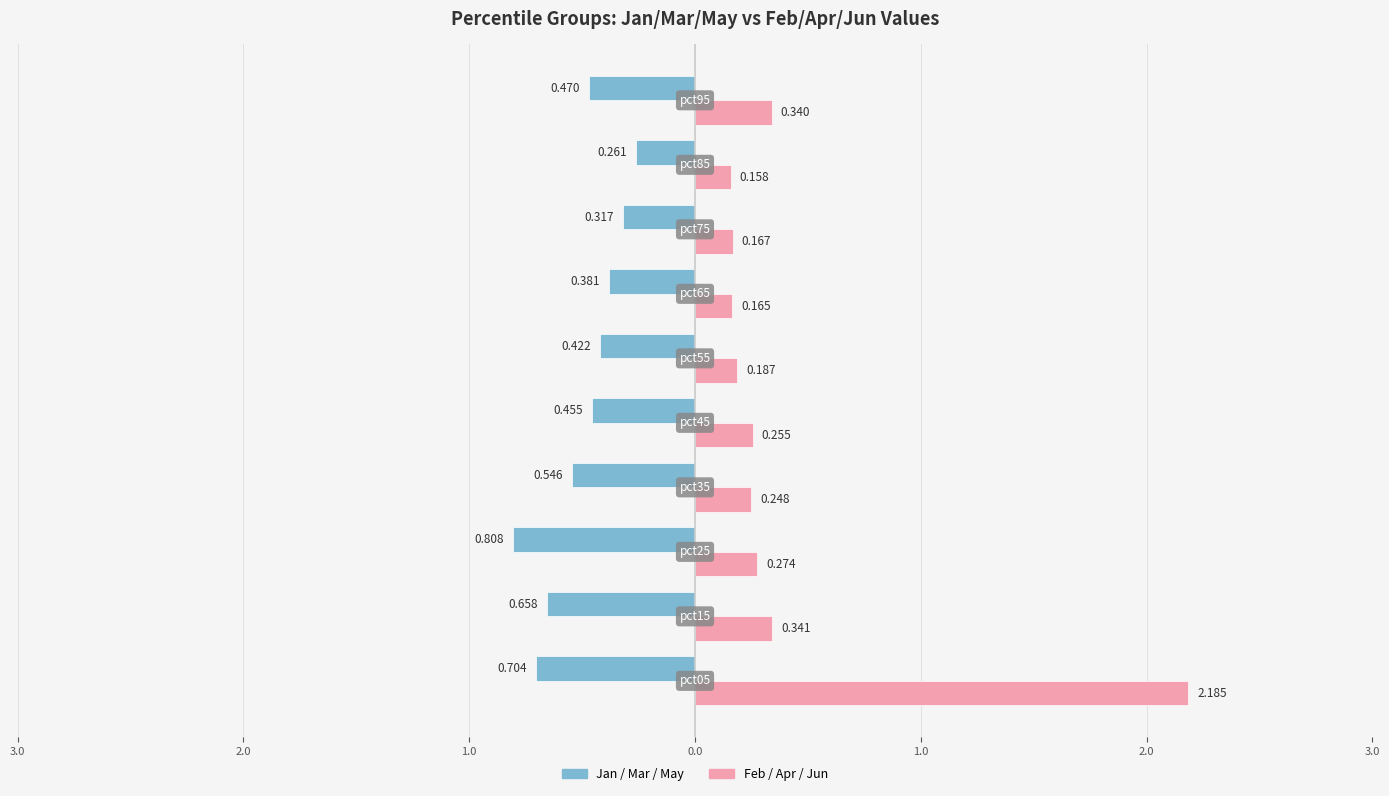

What are all the series names shown in the legend?

Jan / Mar / May, Feb / Apr / Jun